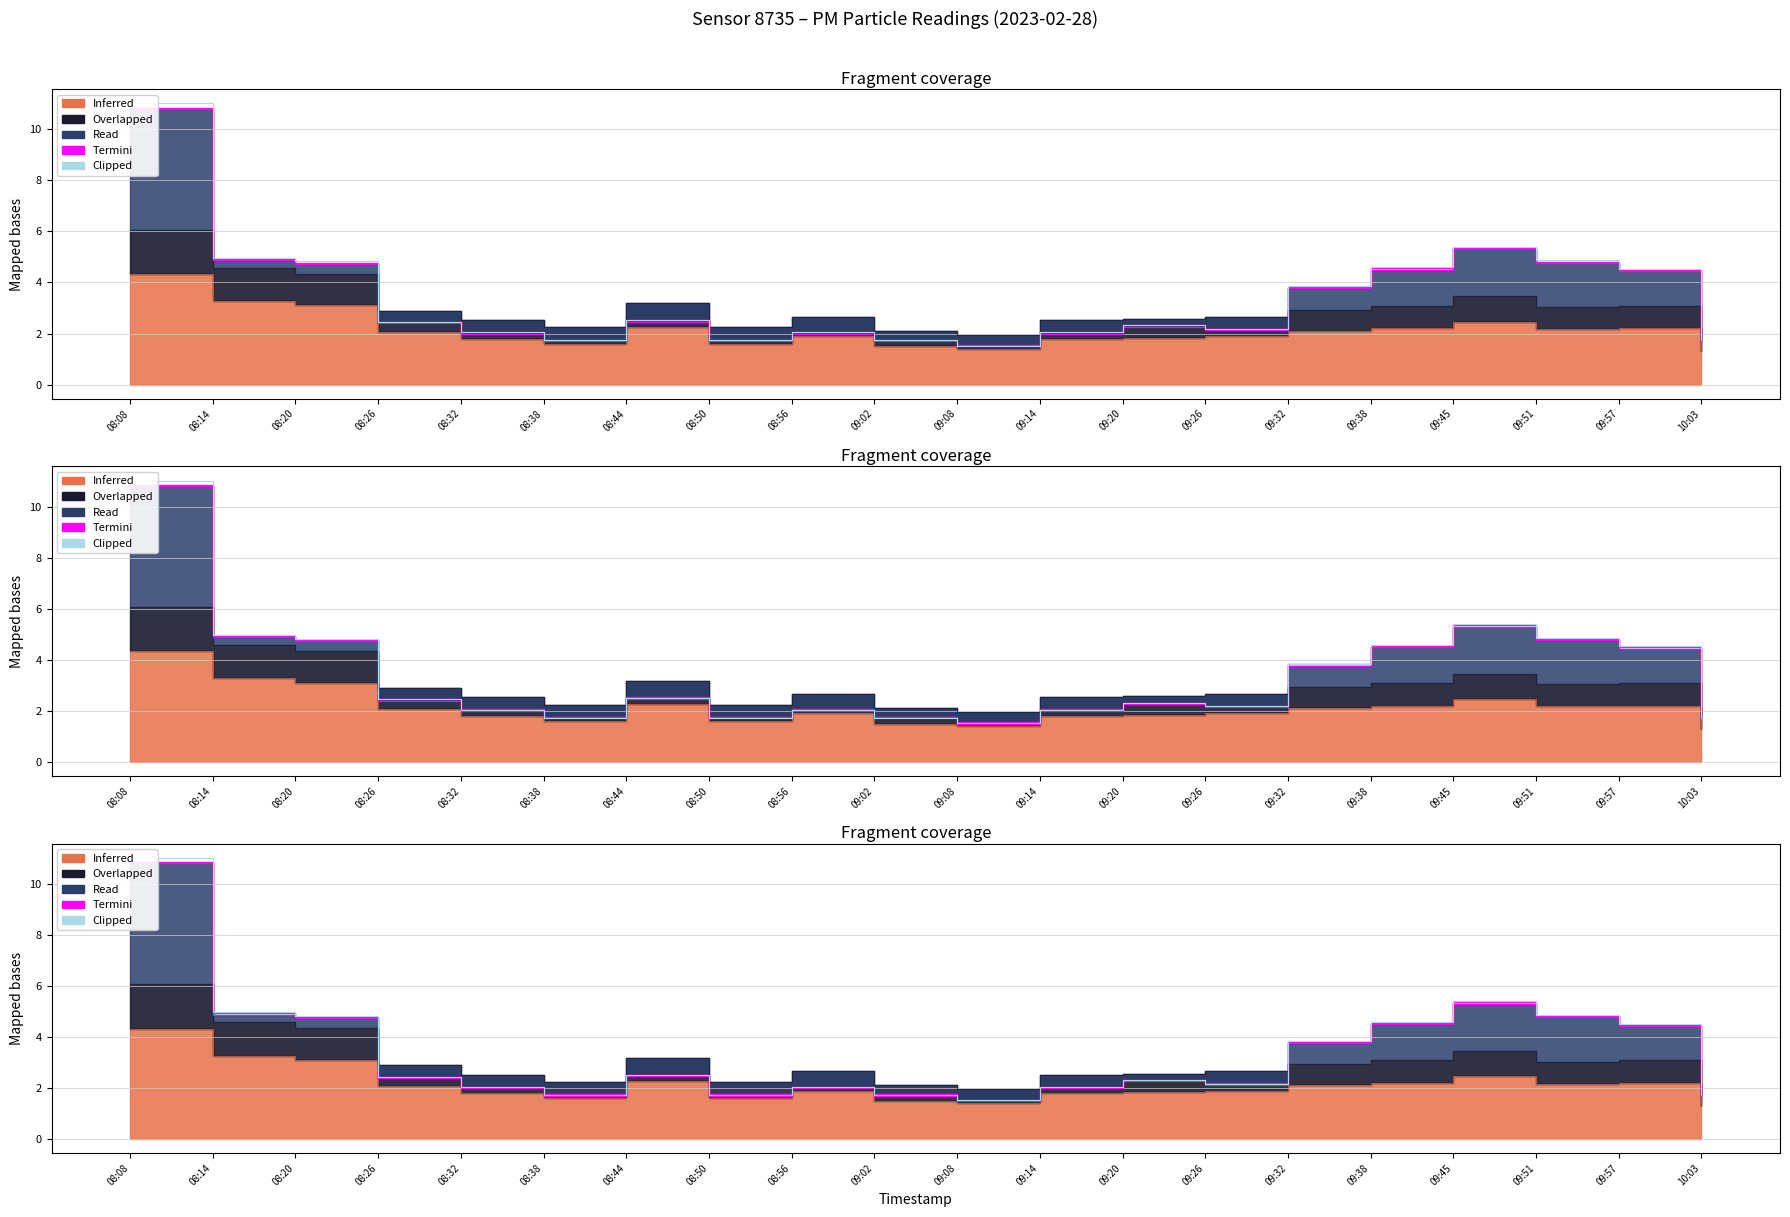

How many data points does each series have?

20